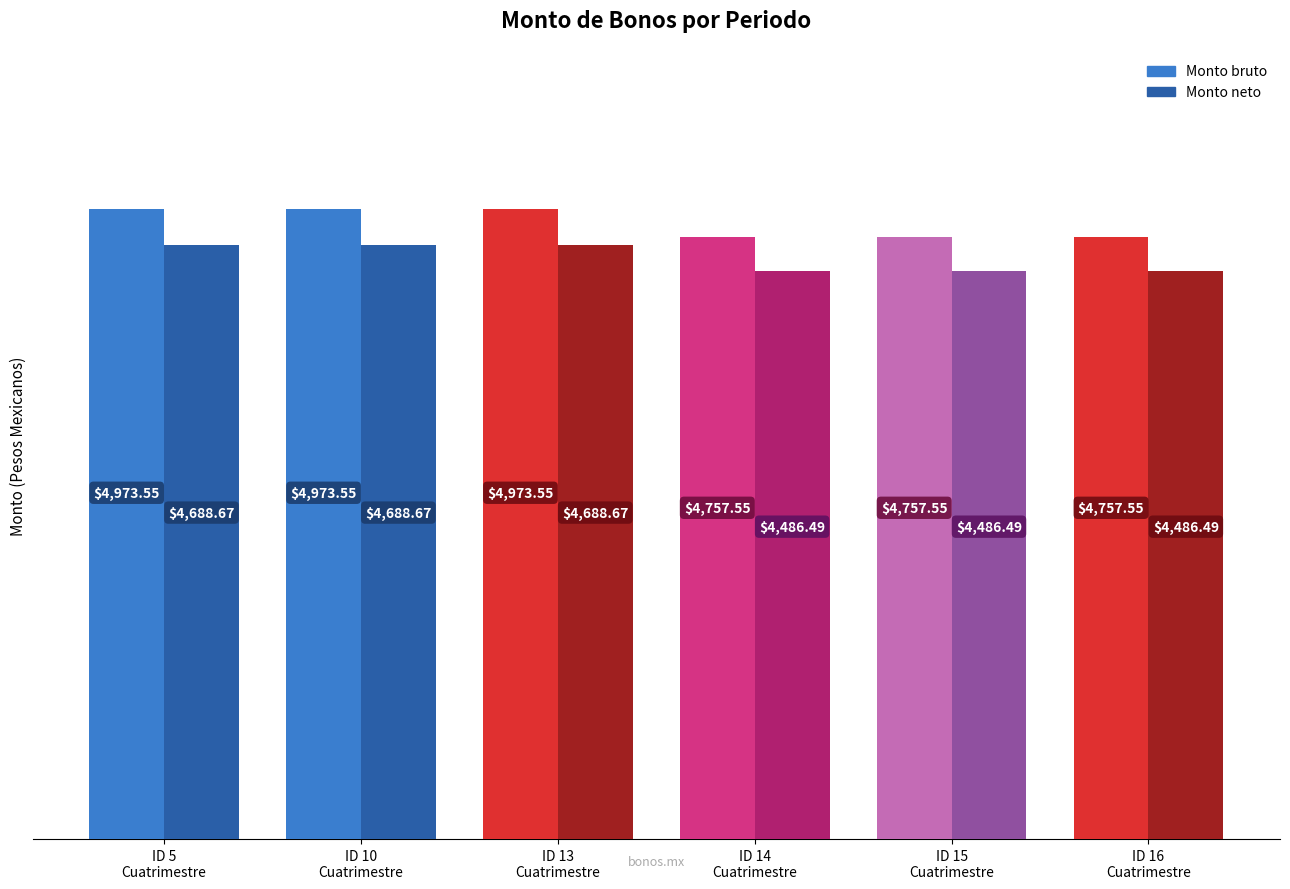

How many groups of bars are there?

6